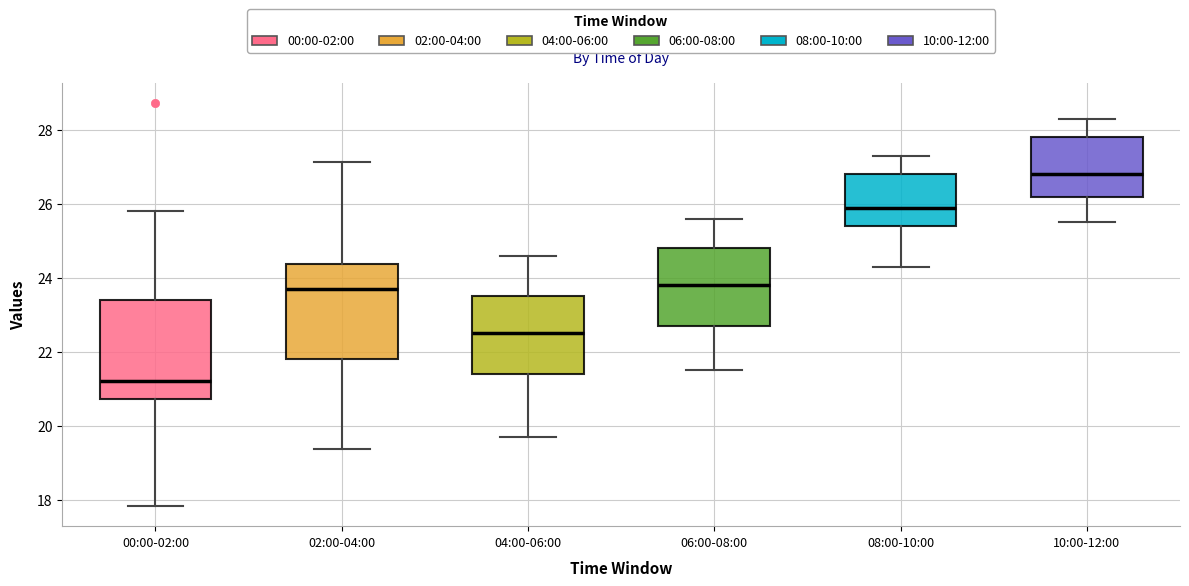

Reading left to right, transcribe this box plot: for each box, give where its median line is, the range the box spans, and where its two whiskers end, as read against the y-axis. The values are not printed on the chart, so give them approximately, as read against the axis.

00:00-02:00: median 21.2, box 20.8 to 23.4, whiskers 17.8 to 25.8
02:00-04:00: median 23.8, box 21.8 to 24.4, whiskers 19.4 to 27.2
04:00-06:00: median 22.6, box 21.4 to 23.6, whiskers 19.8 to 24.6
06:00-08:00: median 23.8, box 22.8 to 24.8, whiskers 21.6 to 25.6
08:00-10:00: median 26.0, box 25.4 to 26.8, whiskers 24.4 to 27.4
10:00-12:00: median 26.8, box 26.2 to 27.8, whiskers 25.6 to 28.4